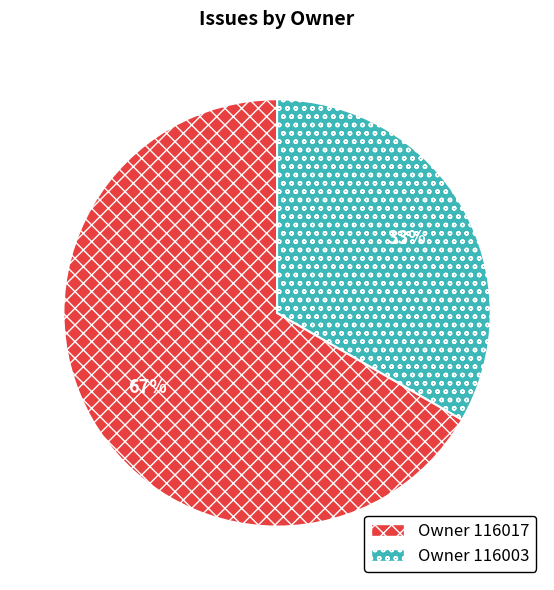

To the nearest percent, what is the combined percentage of Owner 116017 and Owner 116003?

100%